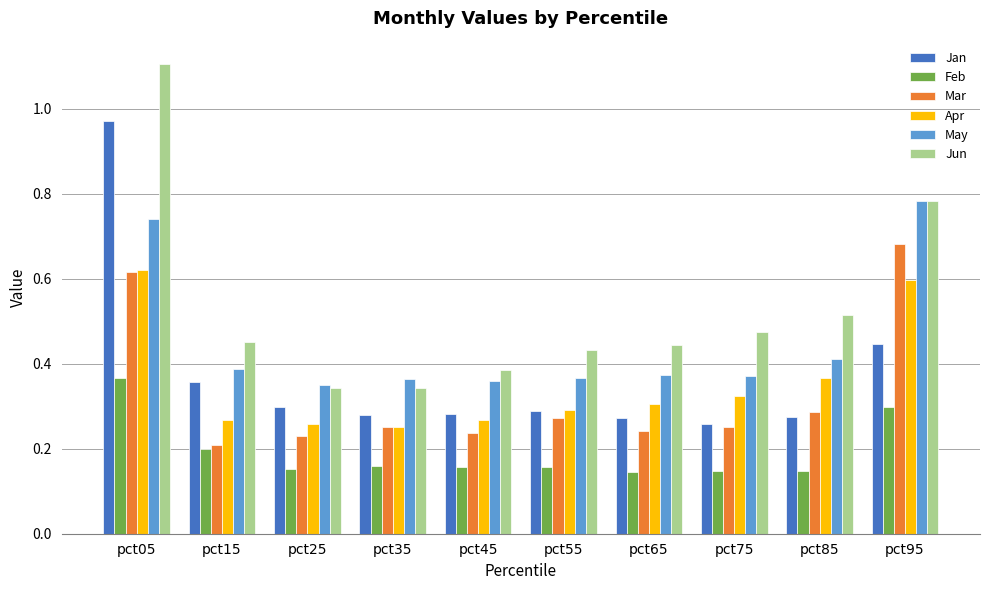

At how many categories does at least one series exceed 0?

10